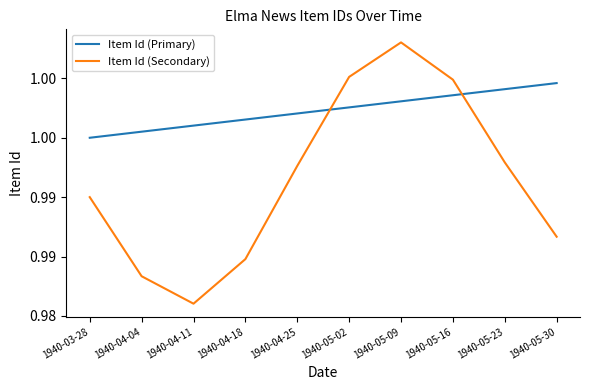

Rank the series by their maximum value, from highest to lowest.

Item Id (Secondary), Item Id (Primary)